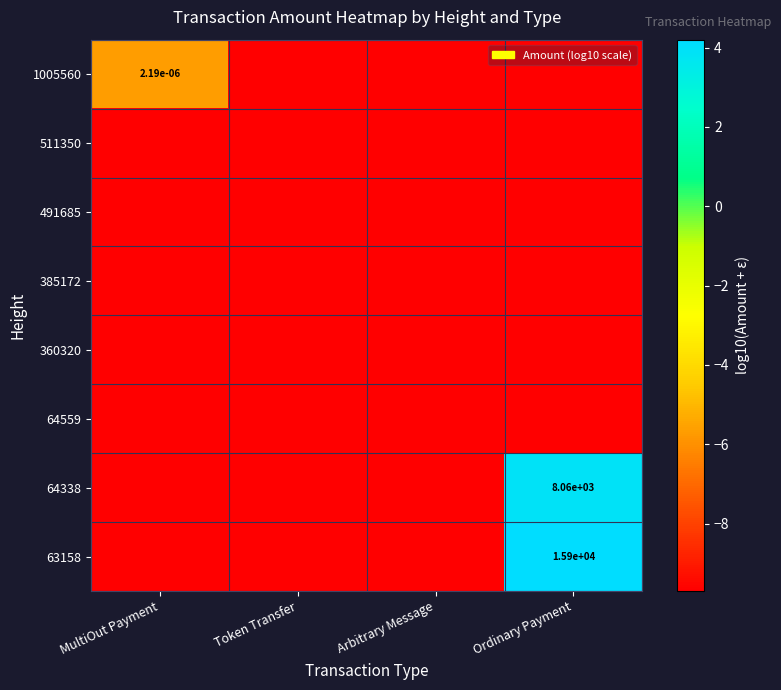

The 64338 series shows -17.2 at Arbitrary Message. True or false?

False